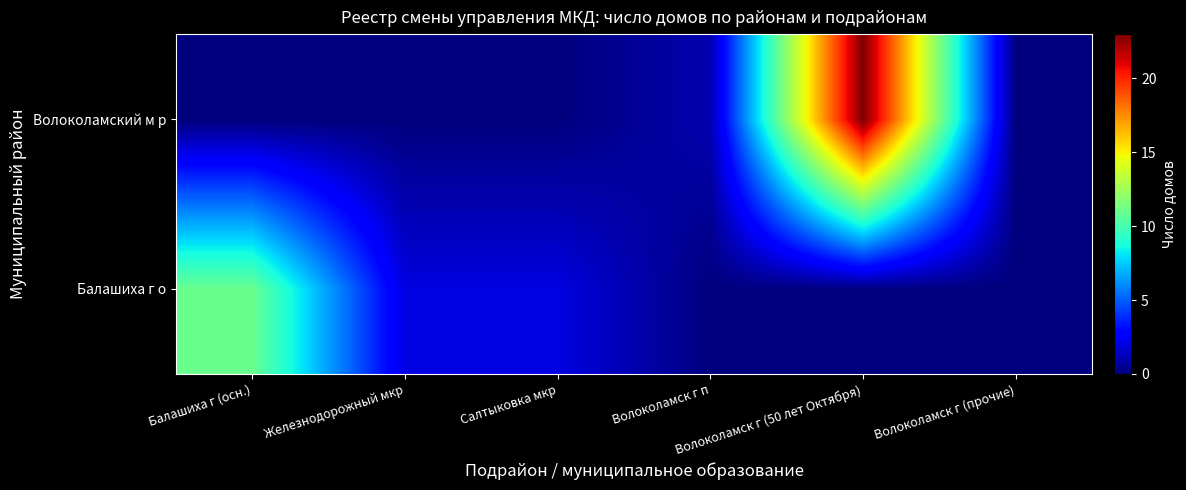

Which series has the largest range (max minus min)?

Волоколамский м р